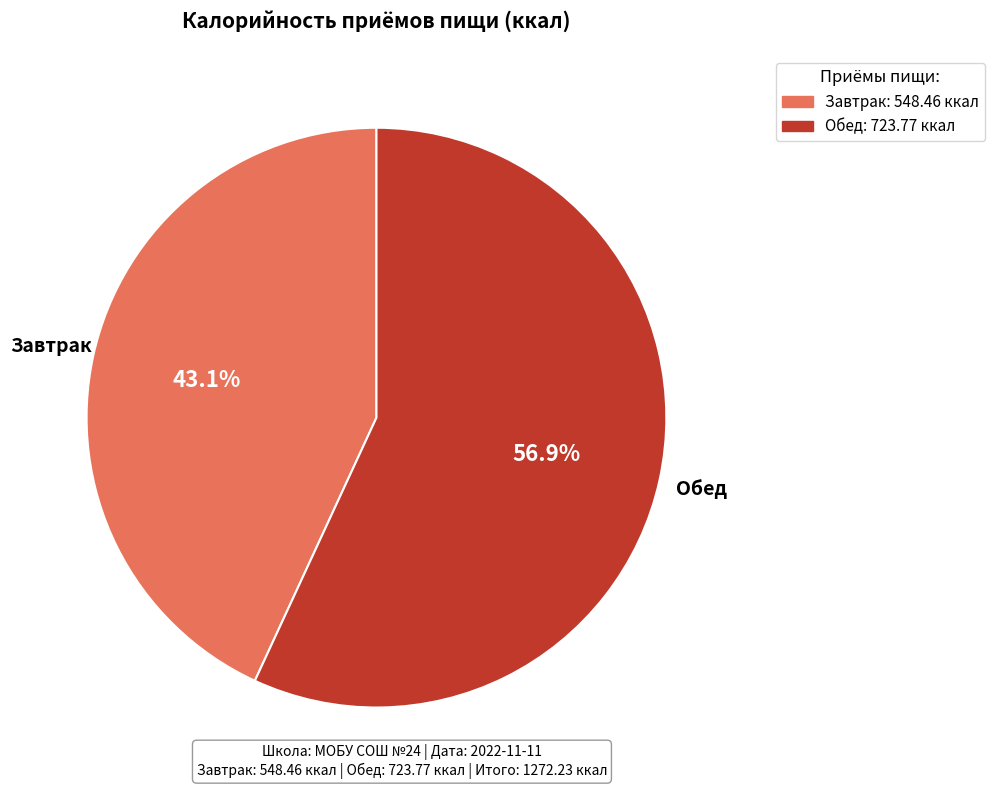

What portion of the pie excludes Обед?

43.1%